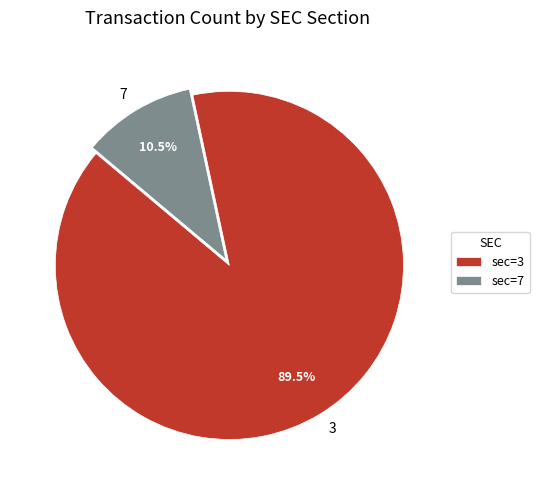

What portion of the pie excludes 3?

10.5%